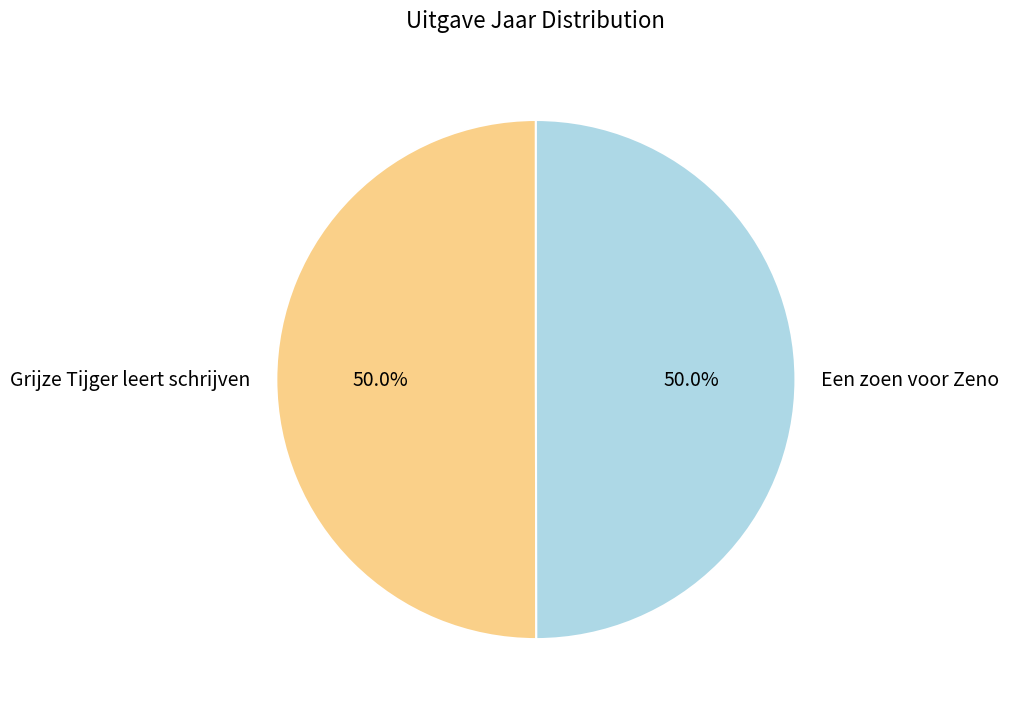

Count the number of slices in the pie.

2